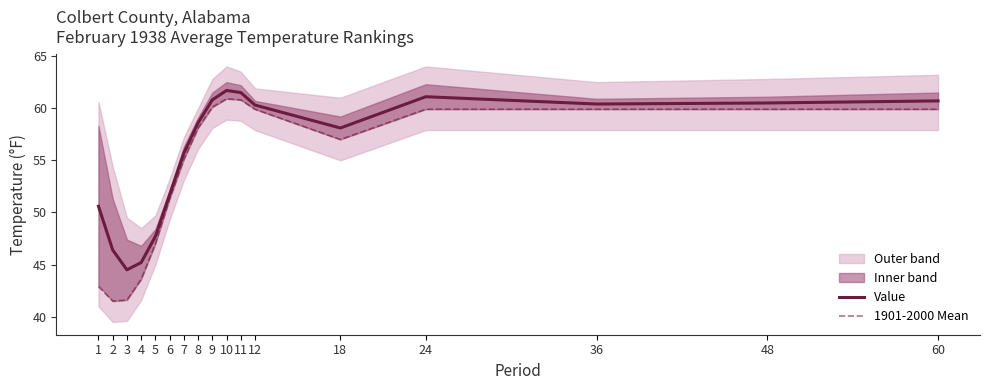

What is the value of the 1901-2000 Mean point at the 17th from the left?

59.9